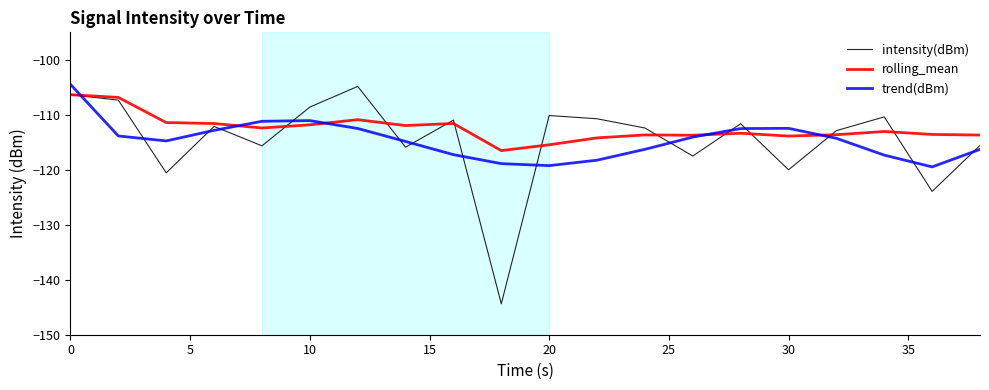

What is the maximum value shown in the chart?

-104.5